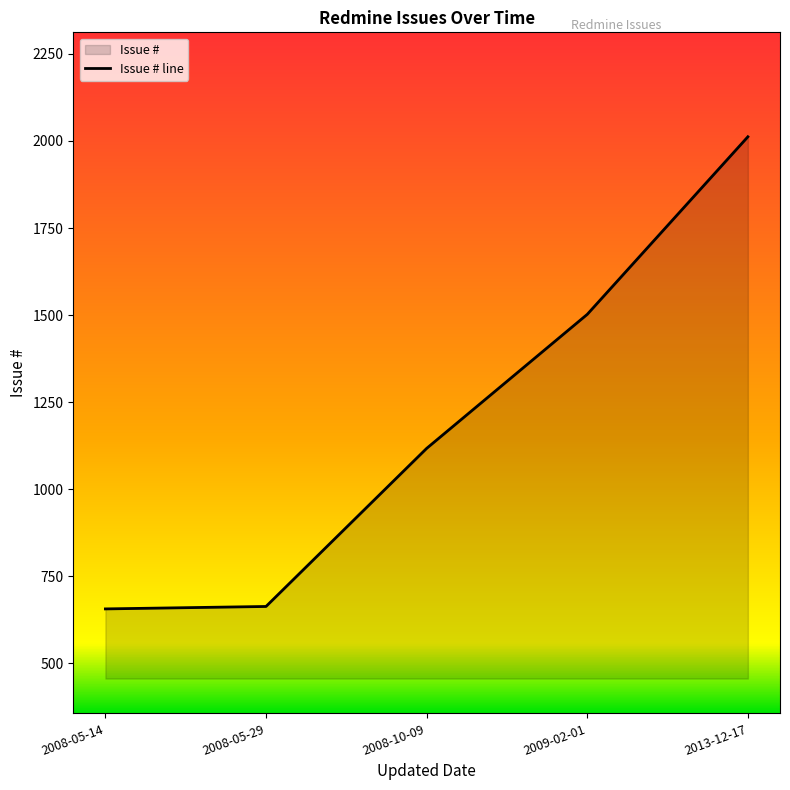

What is the value of the 5th point from the left?

2012